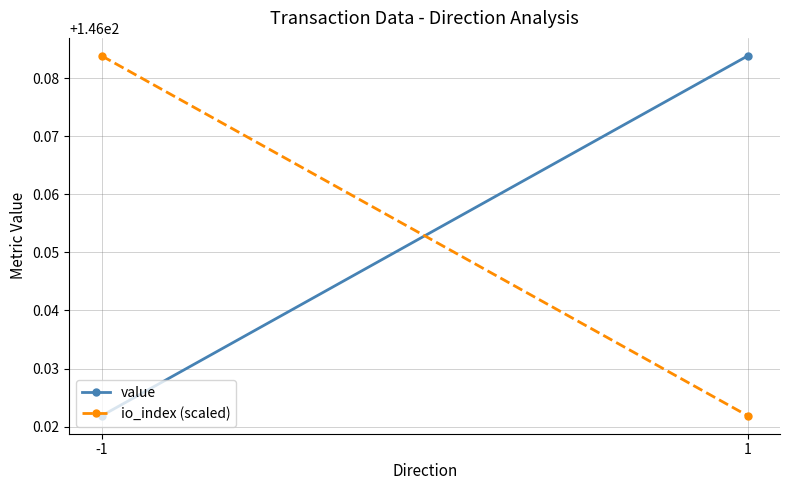

What is the maximum value shown in the chart?

146.1